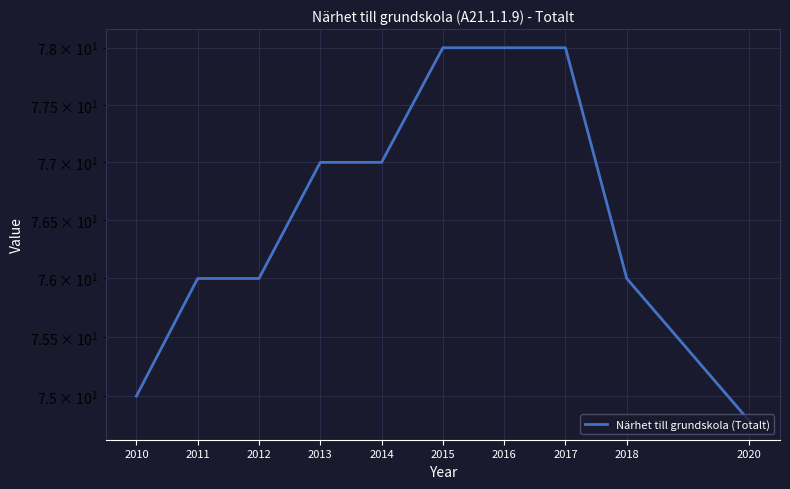

What is the average value?

76.6